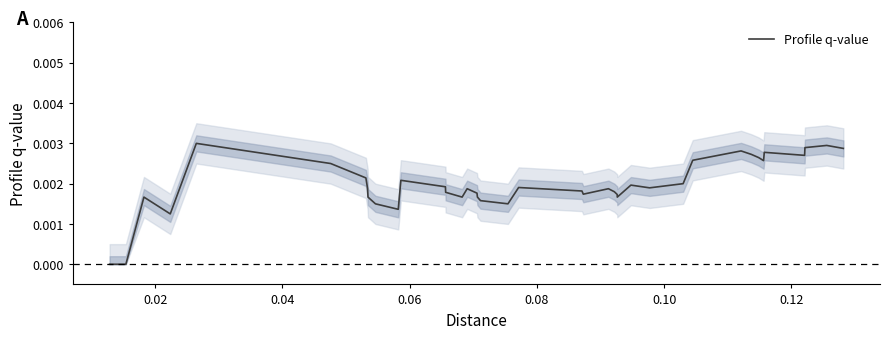

True or false: the data has more than 0 interior local peaks.

True